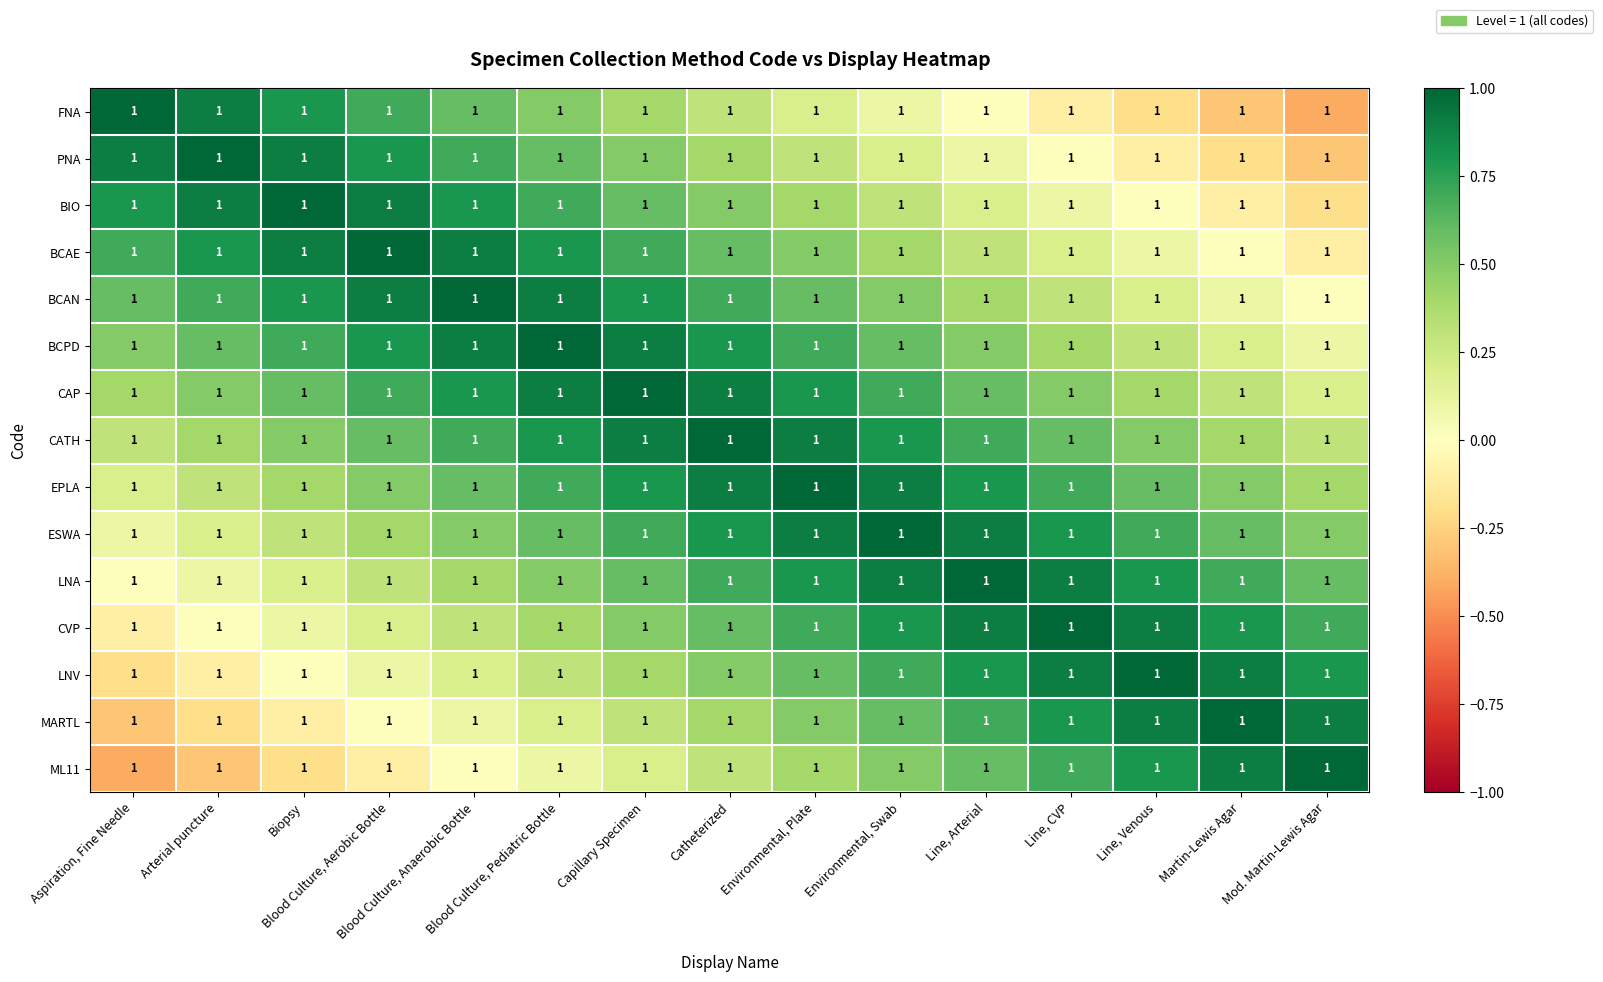

Which category has the lowest value in the LNA series?

Aspiration, Fine Needle